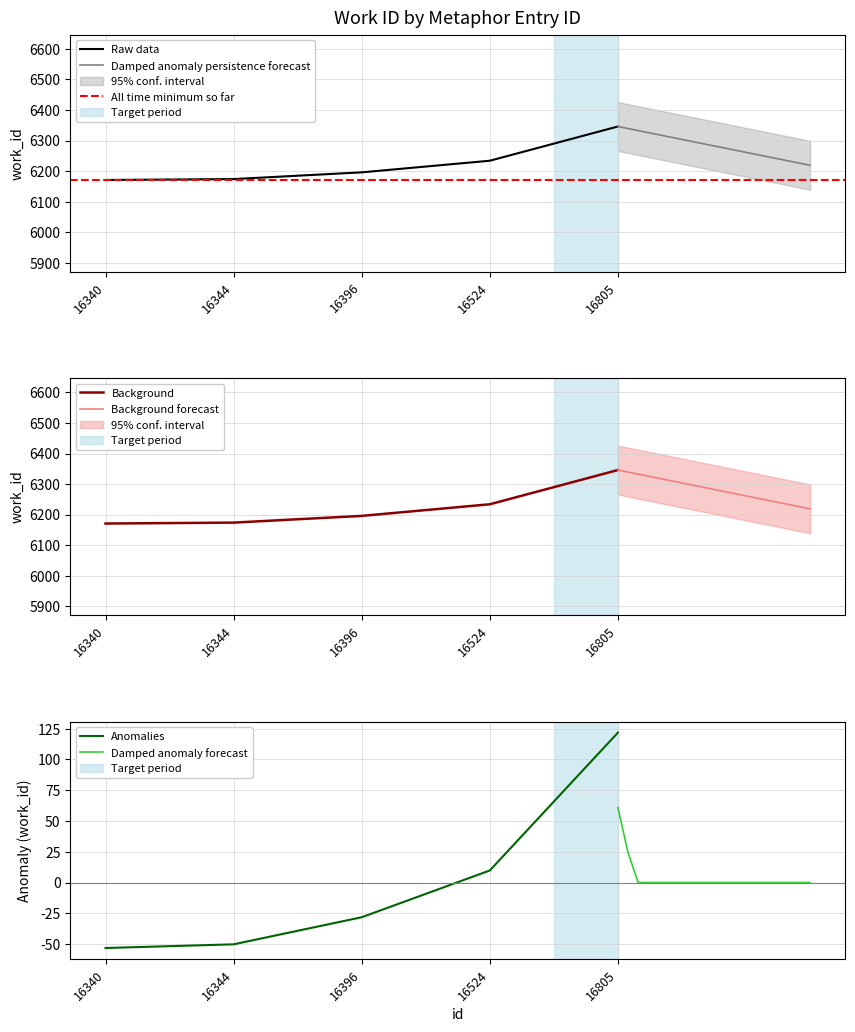

List the labels in order of value, smallest first.

16340, 16344, 16396, 16524, 16805